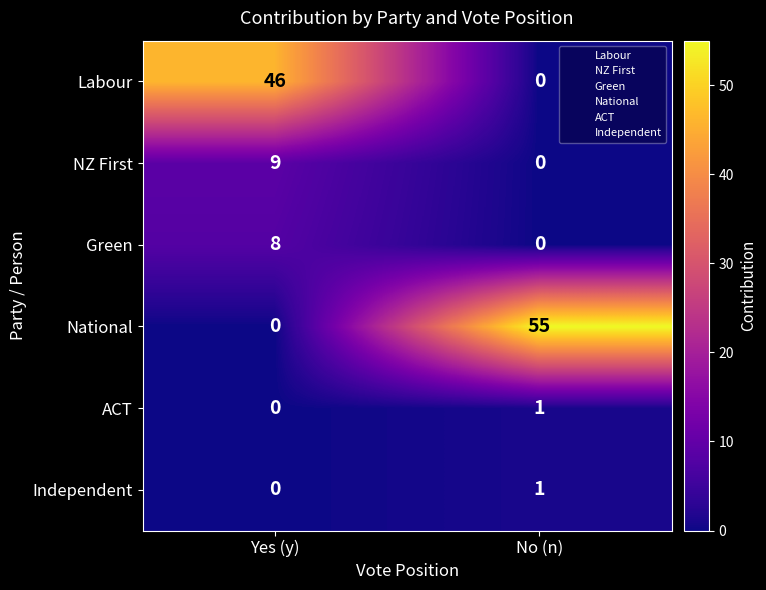

How many data points does each series have?

2